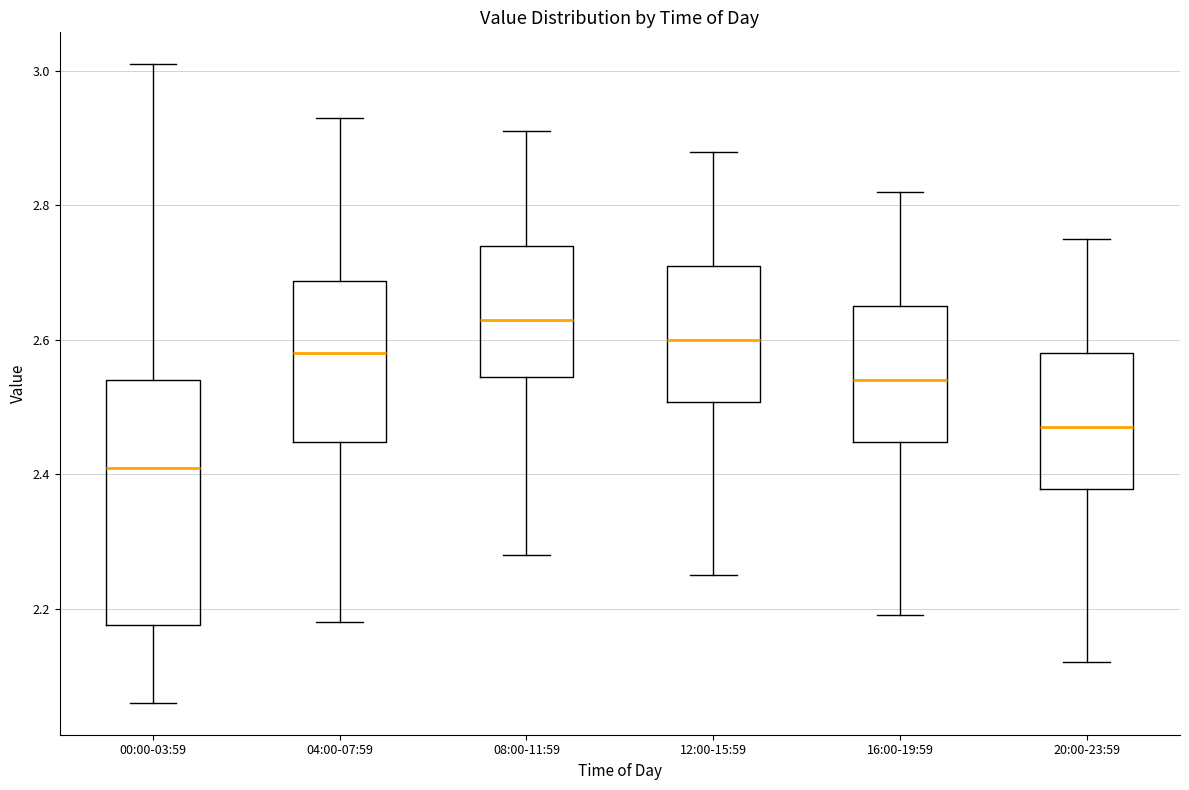

Which box's median line is the lowest?

00:00-03:59